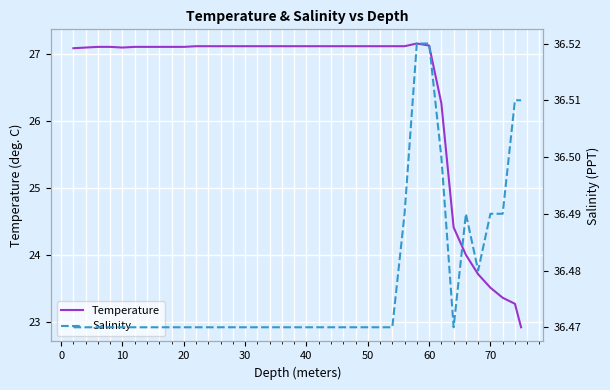

Which has a higher value, 10 or 29?

29